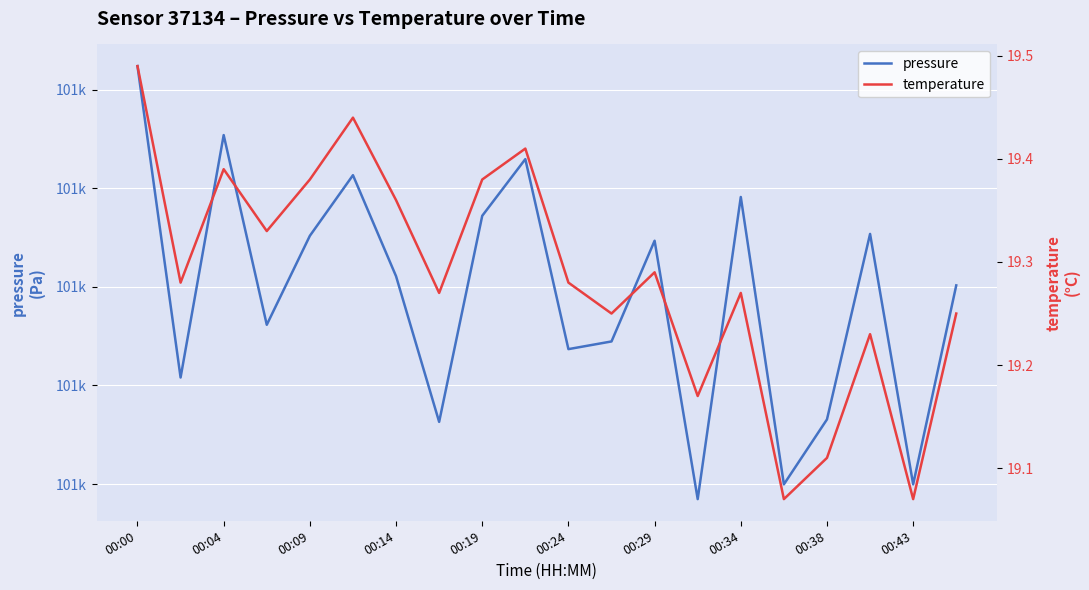

Rank the categories by pressure value from lowest to highest.

13, 15, 18, 00:34, 16, 00:04, 10, 11, 00:14, 19, 00:29, 12, 00:19, 17, 00:38, 14, 00:24, 00:43, 00:09, 00:00